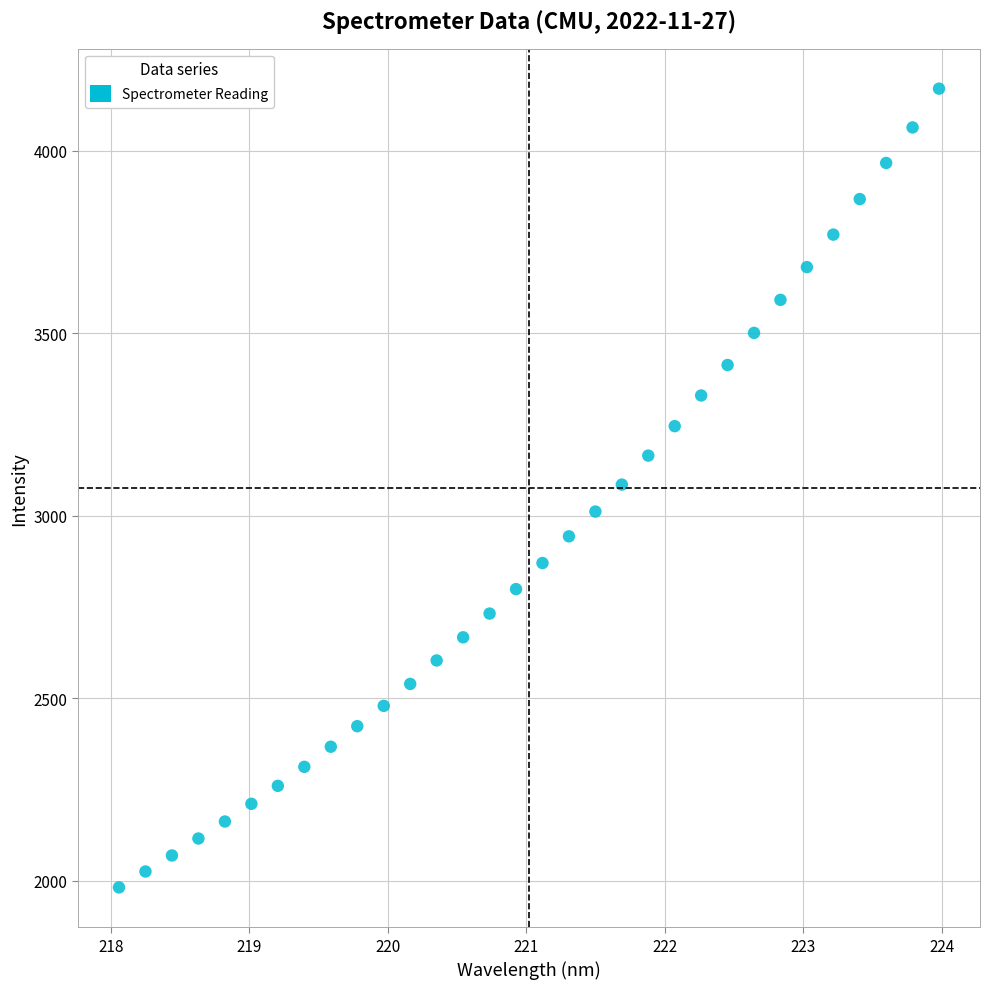

What is the range of Y values (max minus min)?

2188.5